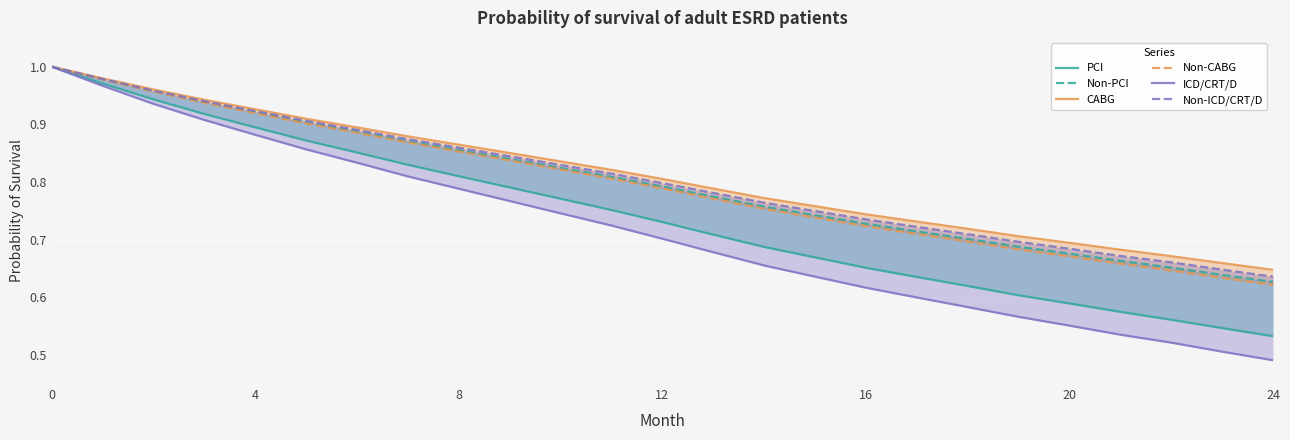

Is this an area chart (filled region under the line)?

No